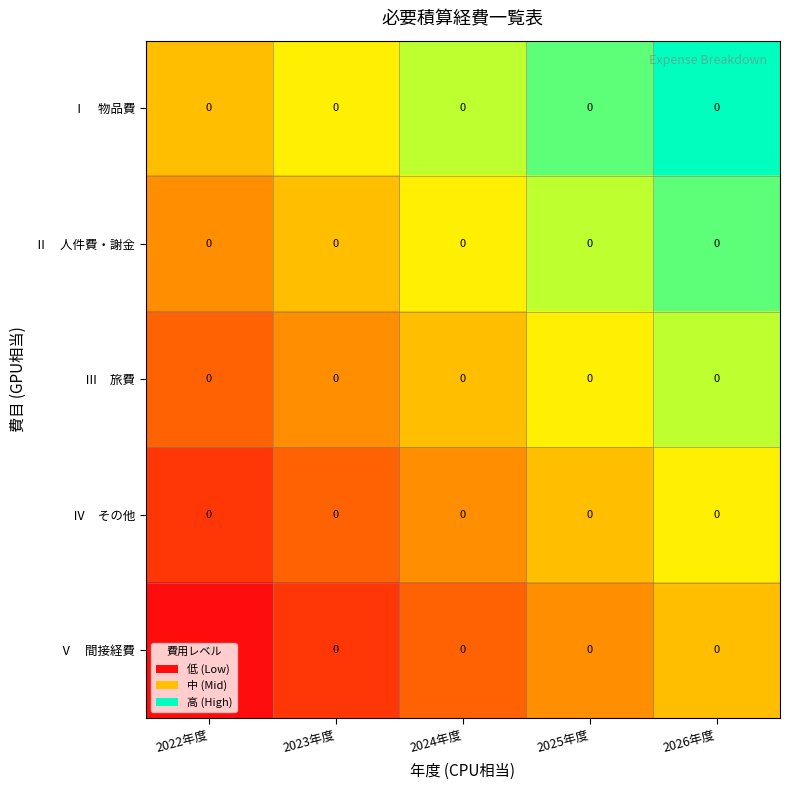

What is the spread (max minus min) of values at 2026年度?

0.5